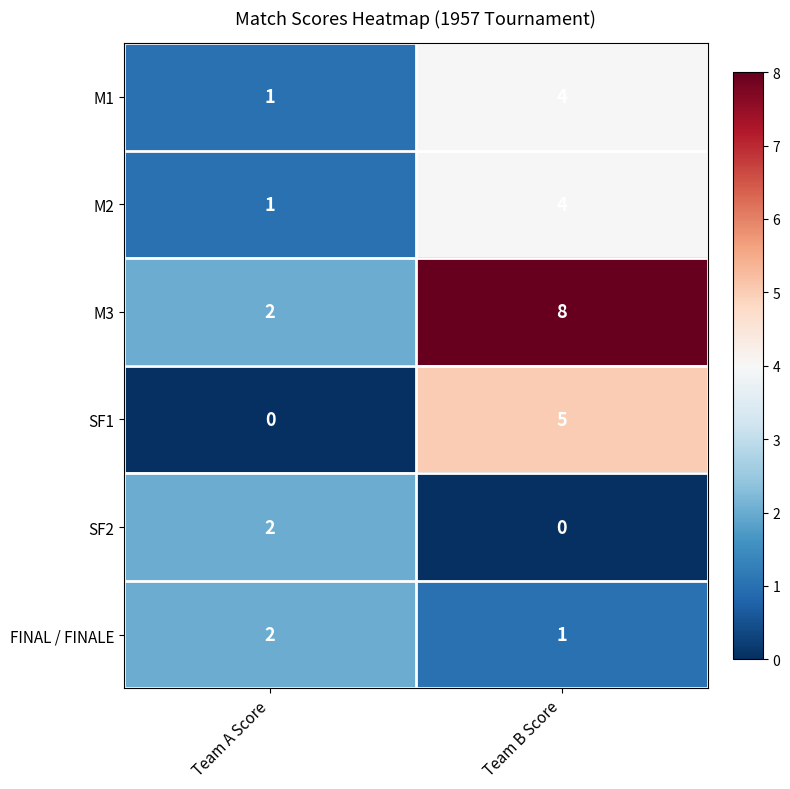

The value of SF1 at Team A Score is 0. True or false?

True